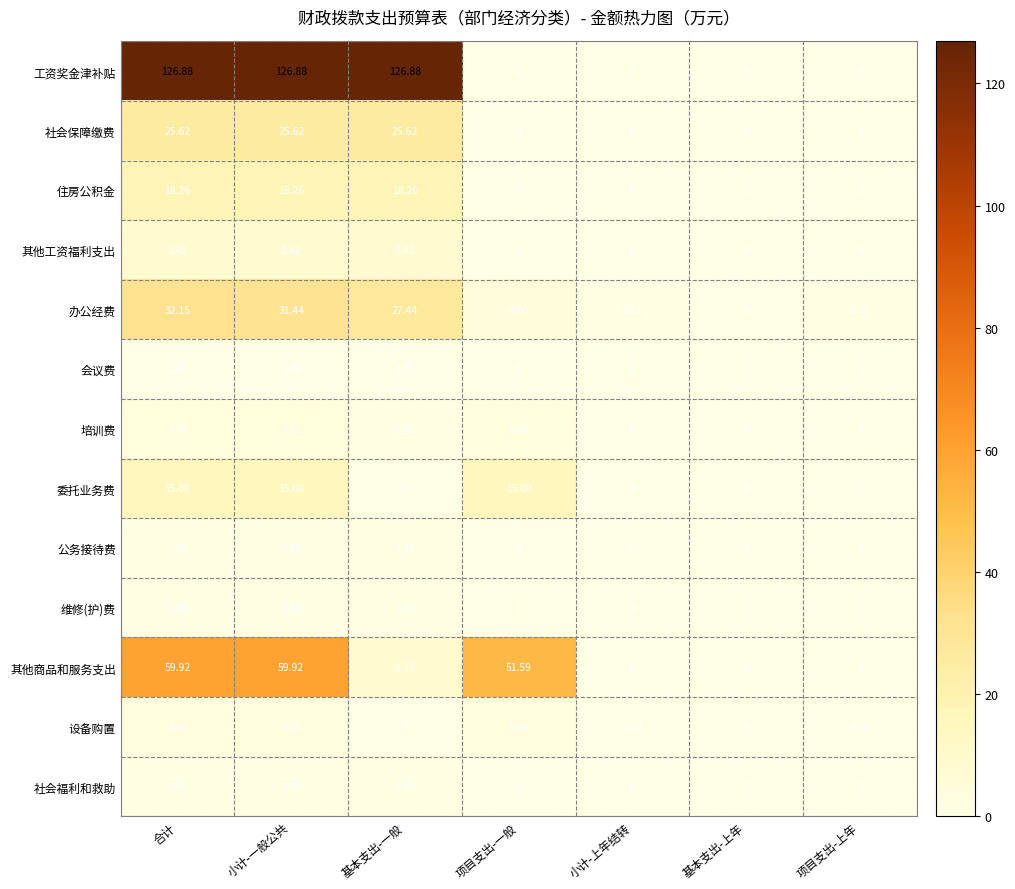

Is the value of 其他工资福利支出 at 合计 greater than the value of 社会保障缴费 at 合计?

No